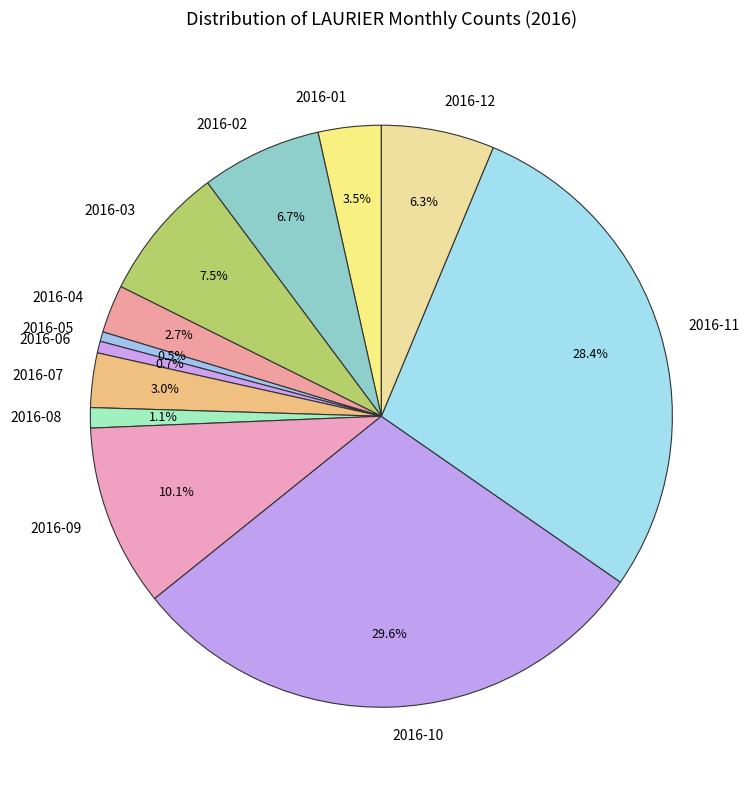

Which slice is the largest?

2016-10